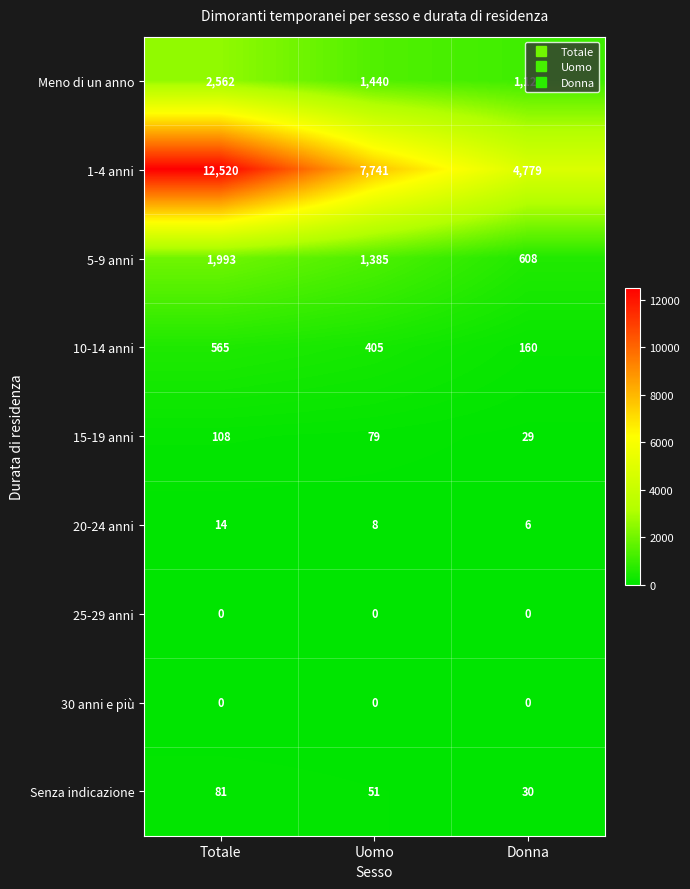

What is the difference between the 5-9 anni values at Donna and Totale?

1385